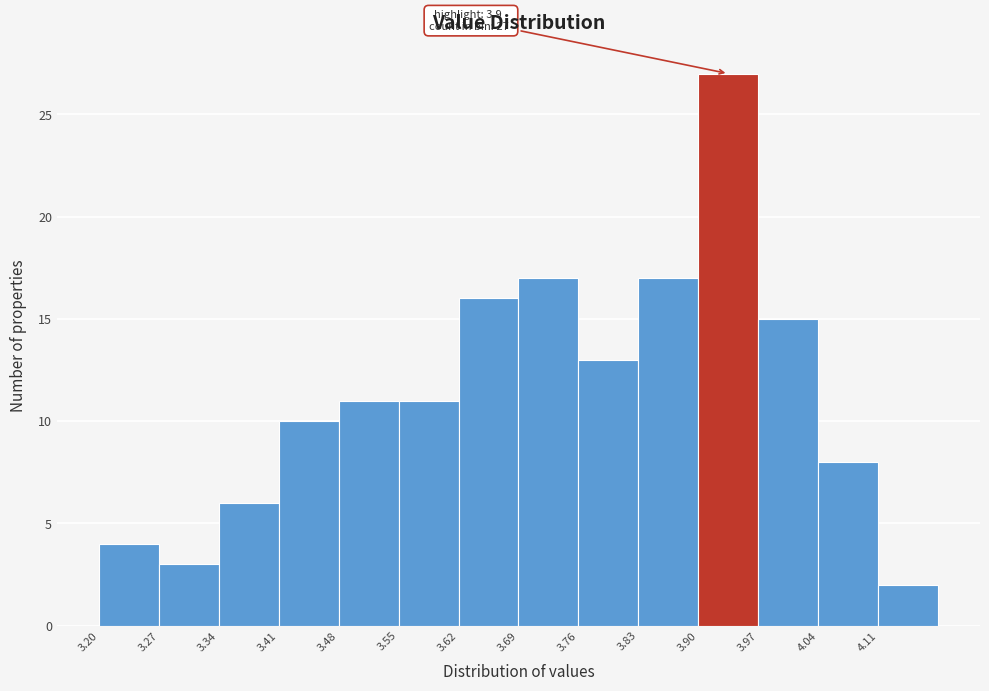

Which range on the x-axis has the tallest bar?

3.90 to 3.97